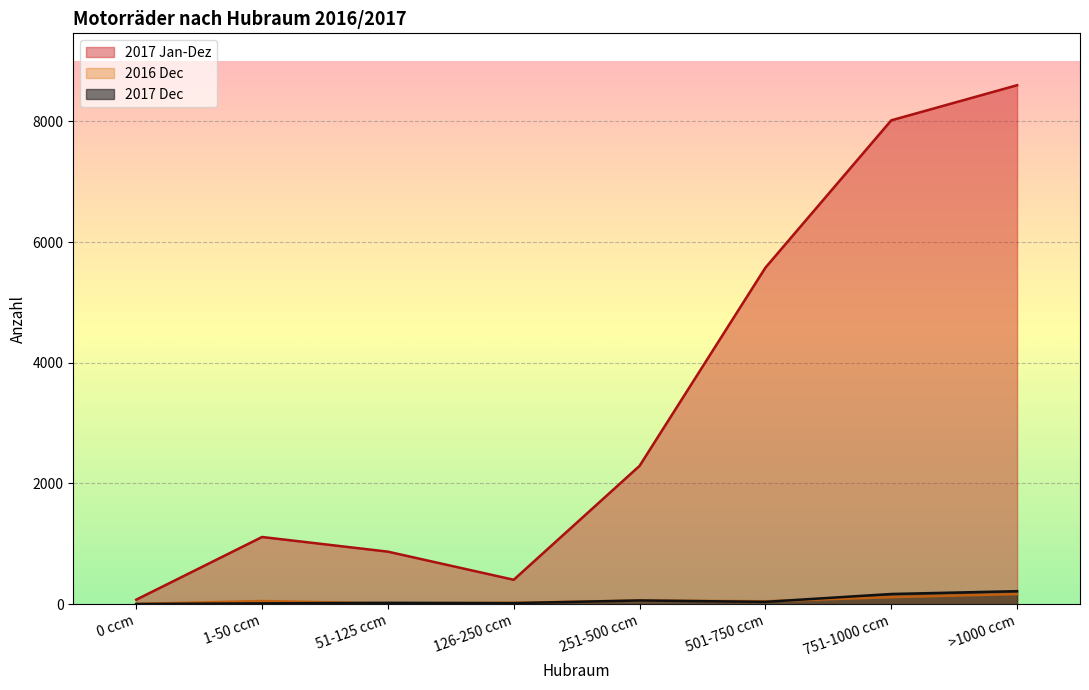

Reading left to right, what are all the values shown in this chart?

2017 Dec: 0 ccm=1	1-50 ccm=12	51-125 ccm=21	126-250 ccm=16	251-500 ccm=60	501-750 ccm=37	751-1000 ccm=167	>1000 ccm=214
2016 Dec: 0 ccm=3	1-50 ccm=51	51-125 ccm=11	126-250 ccm=22	251-500 ccm=60	501-750 ccm=47	751-1000 ccm=115	>1000 ccm=166
2017 Jan-Dez: 0 ccm=73	1-50 ccm=1112	51-125 ccm=869	126-250 ccm=403	251-500 ccm=2291	501-750 ccm=5576	751-1000 ccm=8018	>1000 ccm=8600